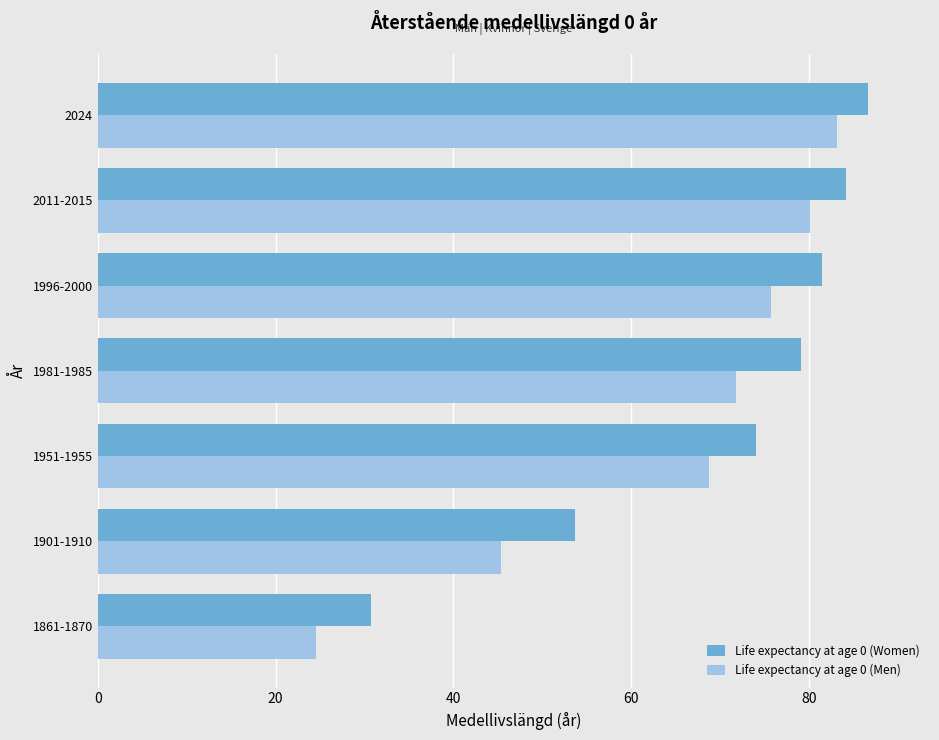

Read the Life expectancy at age 0 (Women) value at 1901-1910.

53.7